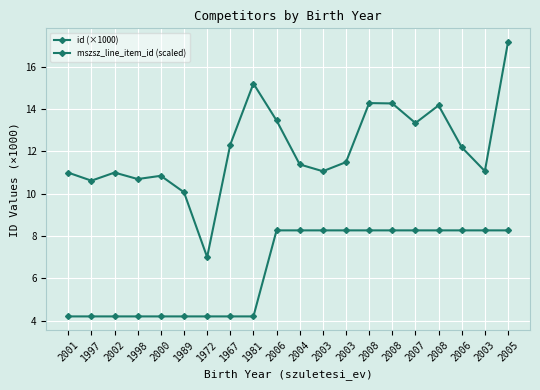

Reading left to right, what are all the values shown in this chart?

id (×1000): 11.0	10.6	11.0	10.7	10.8	10.1	7.0	12.3	15.2	13.5	11.4	11.1	11.5	14.3	14.3	13.3	14.2	12.2	11.1	17.2
mszsz_line_item_id (scaled): 4.2	4.2	4.2	4.2	4.2	4.2	4.2	4.2	4.2	8.3	8.3	8.3	8.3	8.3	8.3	8.3	8.3	8.3	8.3	8.3